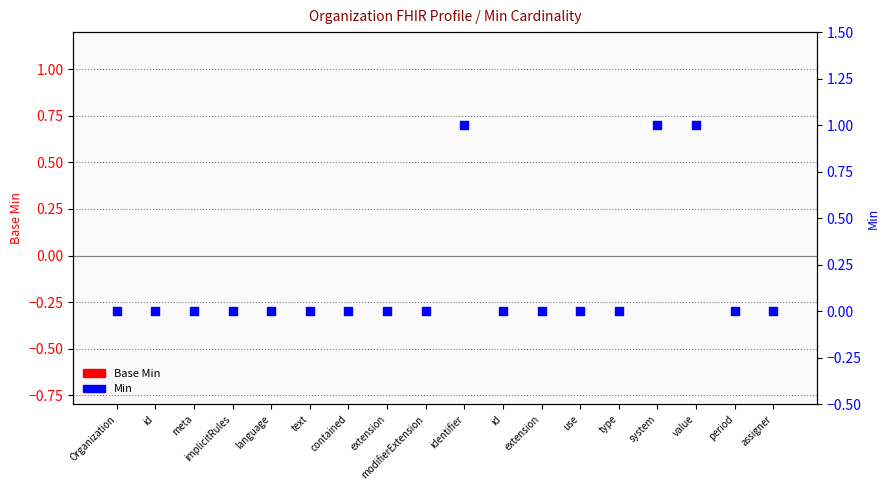

Is the value of Base Min at extension greater than the value of Min at id?

No